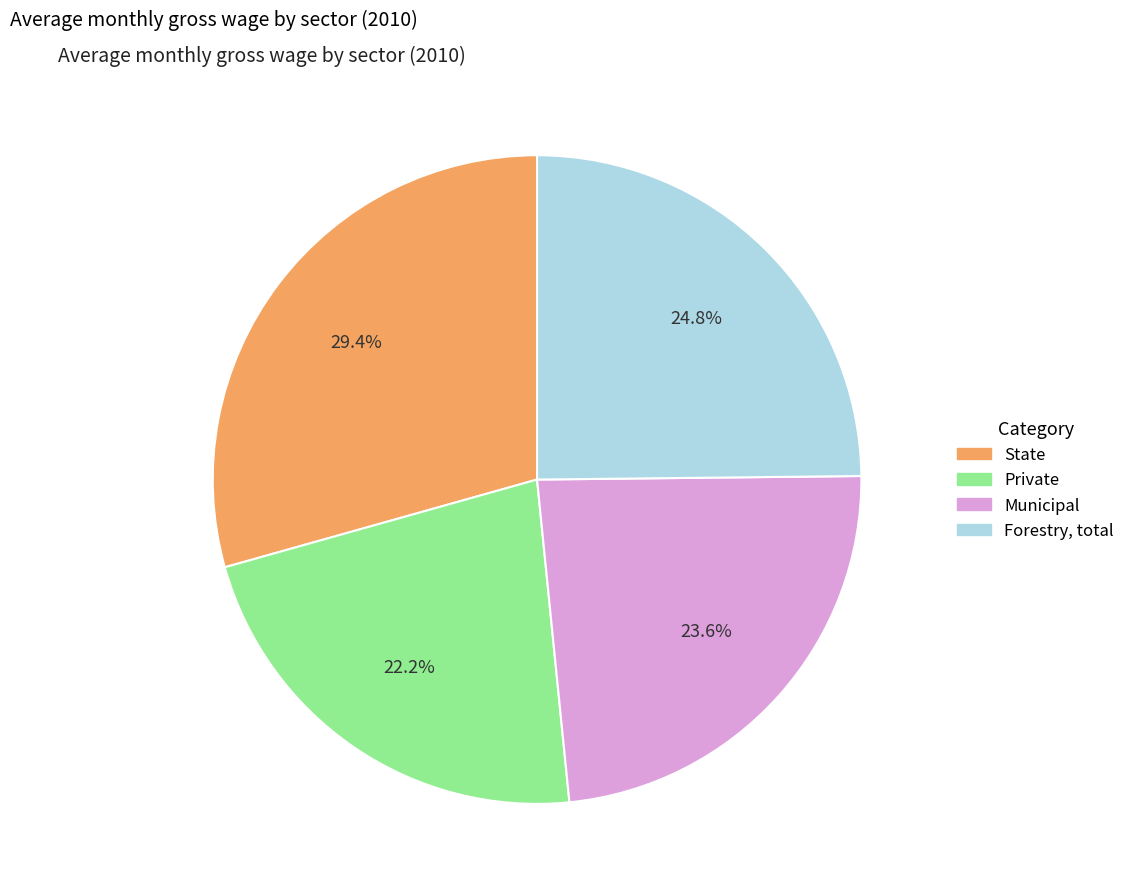

Approximately how many times larger is the value at Private compared to State?

0.8